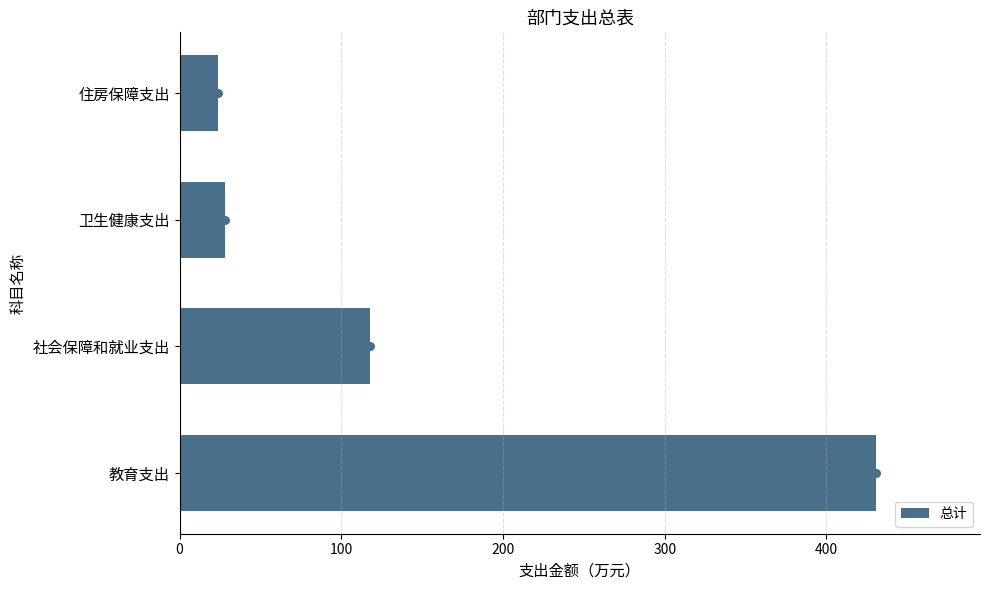

Where is 总计 nearest to the value 227?

社会保障和就业支出